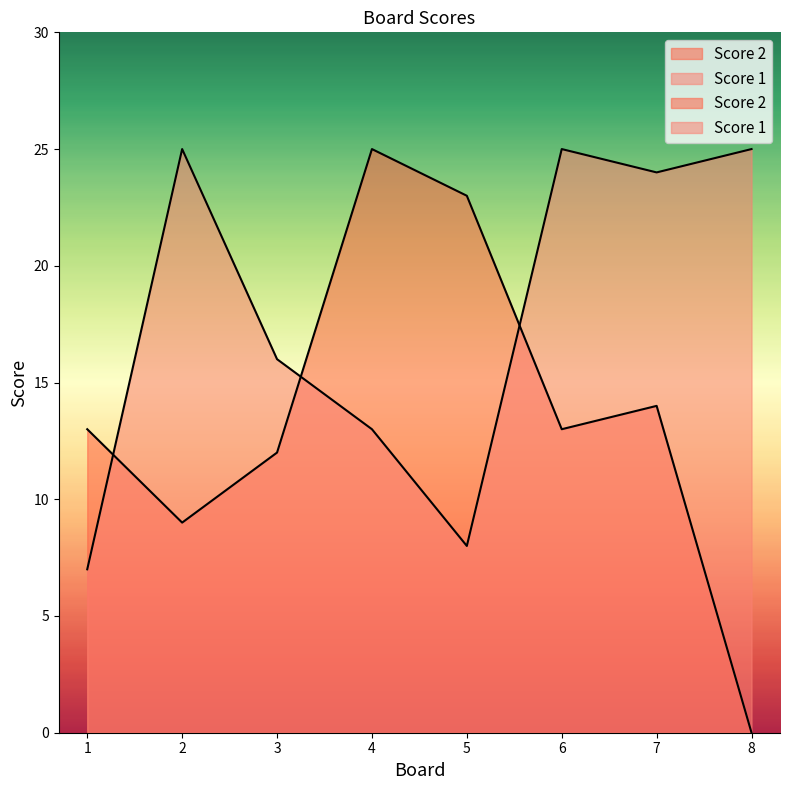

What is the total value across all series at 6?

38